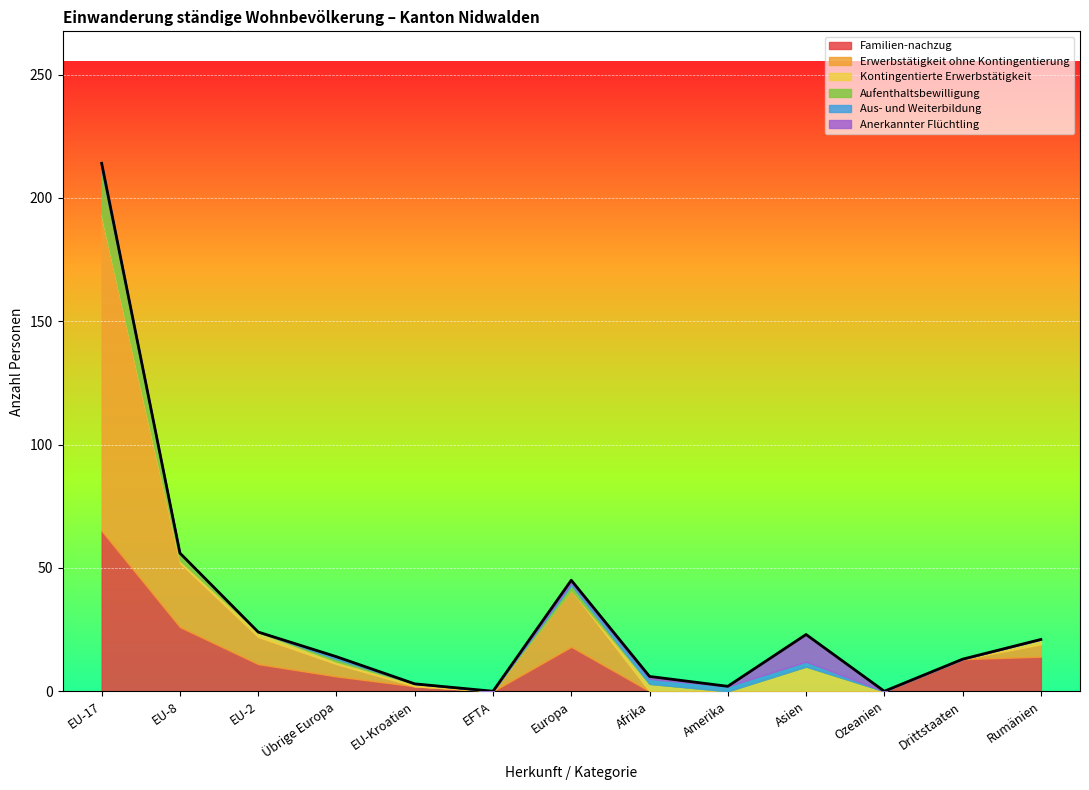

The Familien-nachzug series shows 25 at Europa. True or false?

False